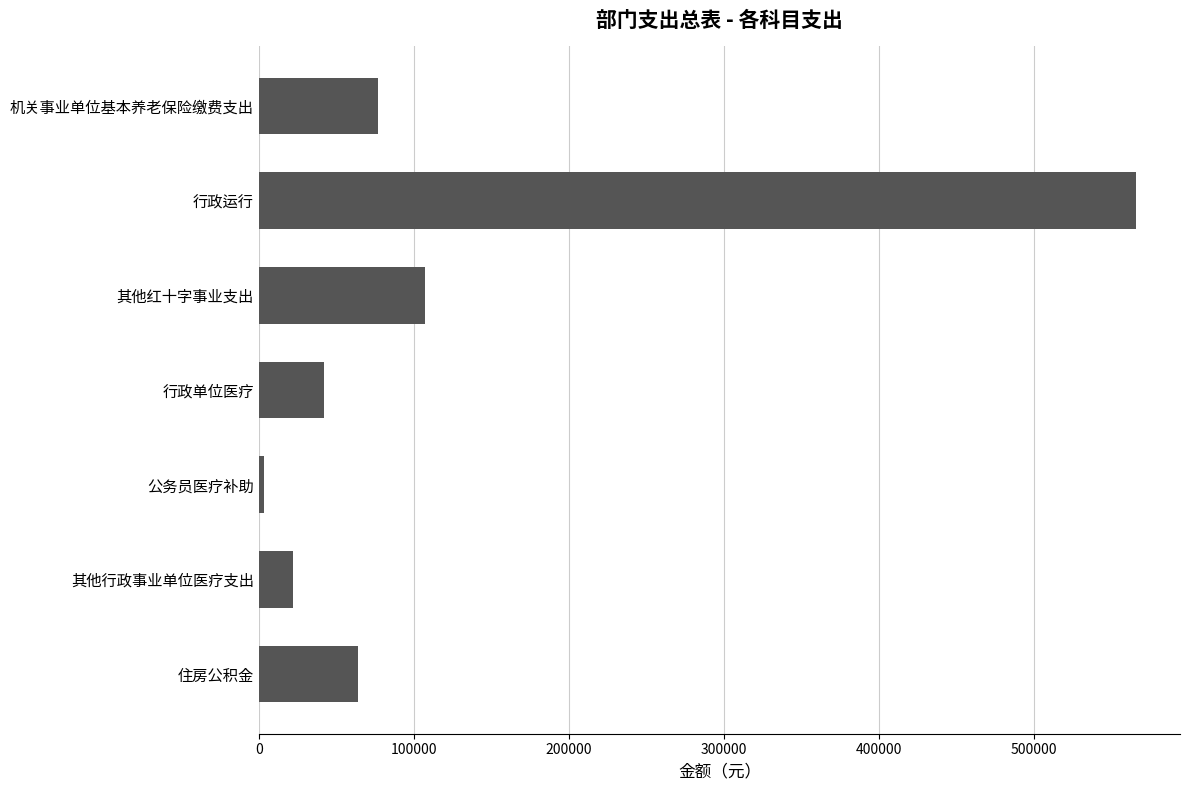

The value at 机关事业单位基本养老保险缴费支出 is 76732.2. True or false?

True